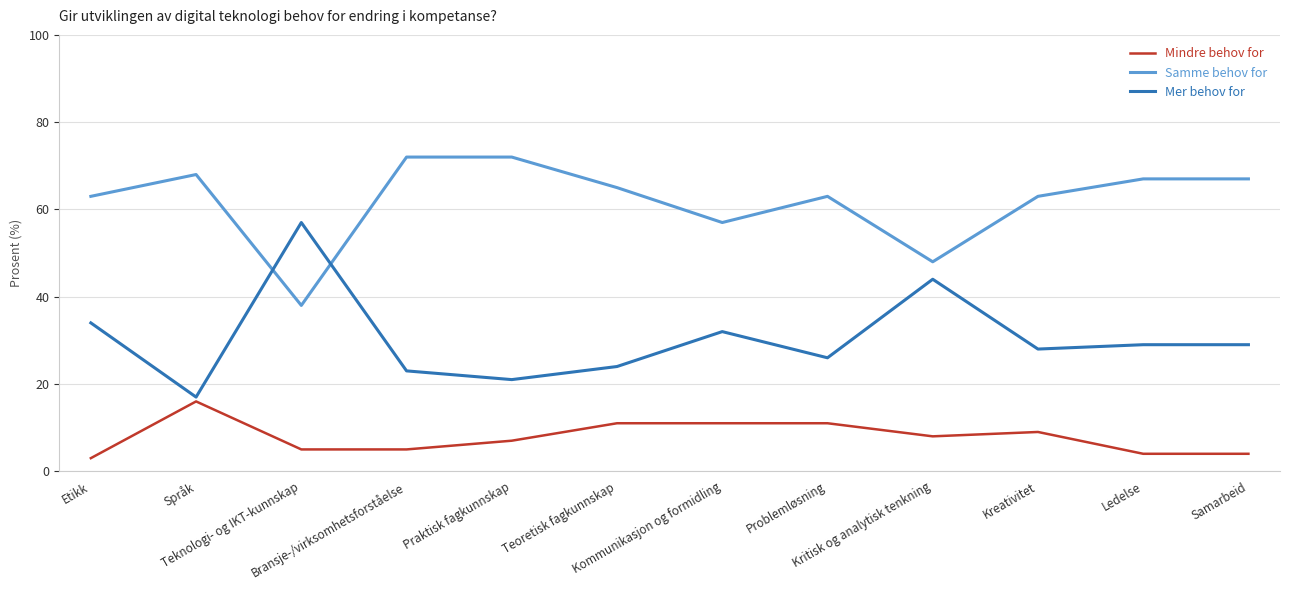

List the series in order of their overall mean, highest first.

Samme behov for, Mer behov for, Mindre behov for